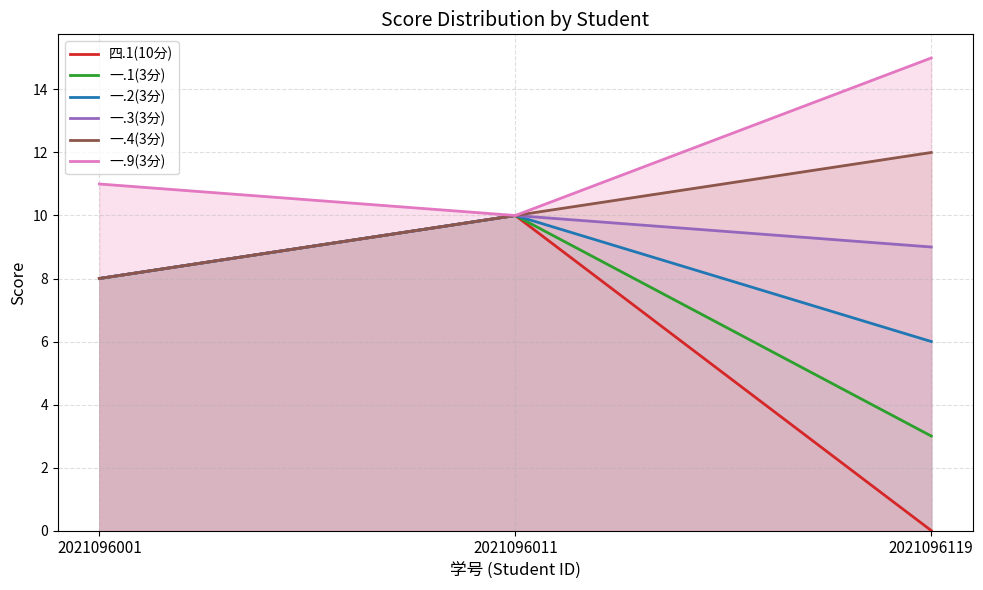

How many 一.3(3分) values are between 8 and 10?

3